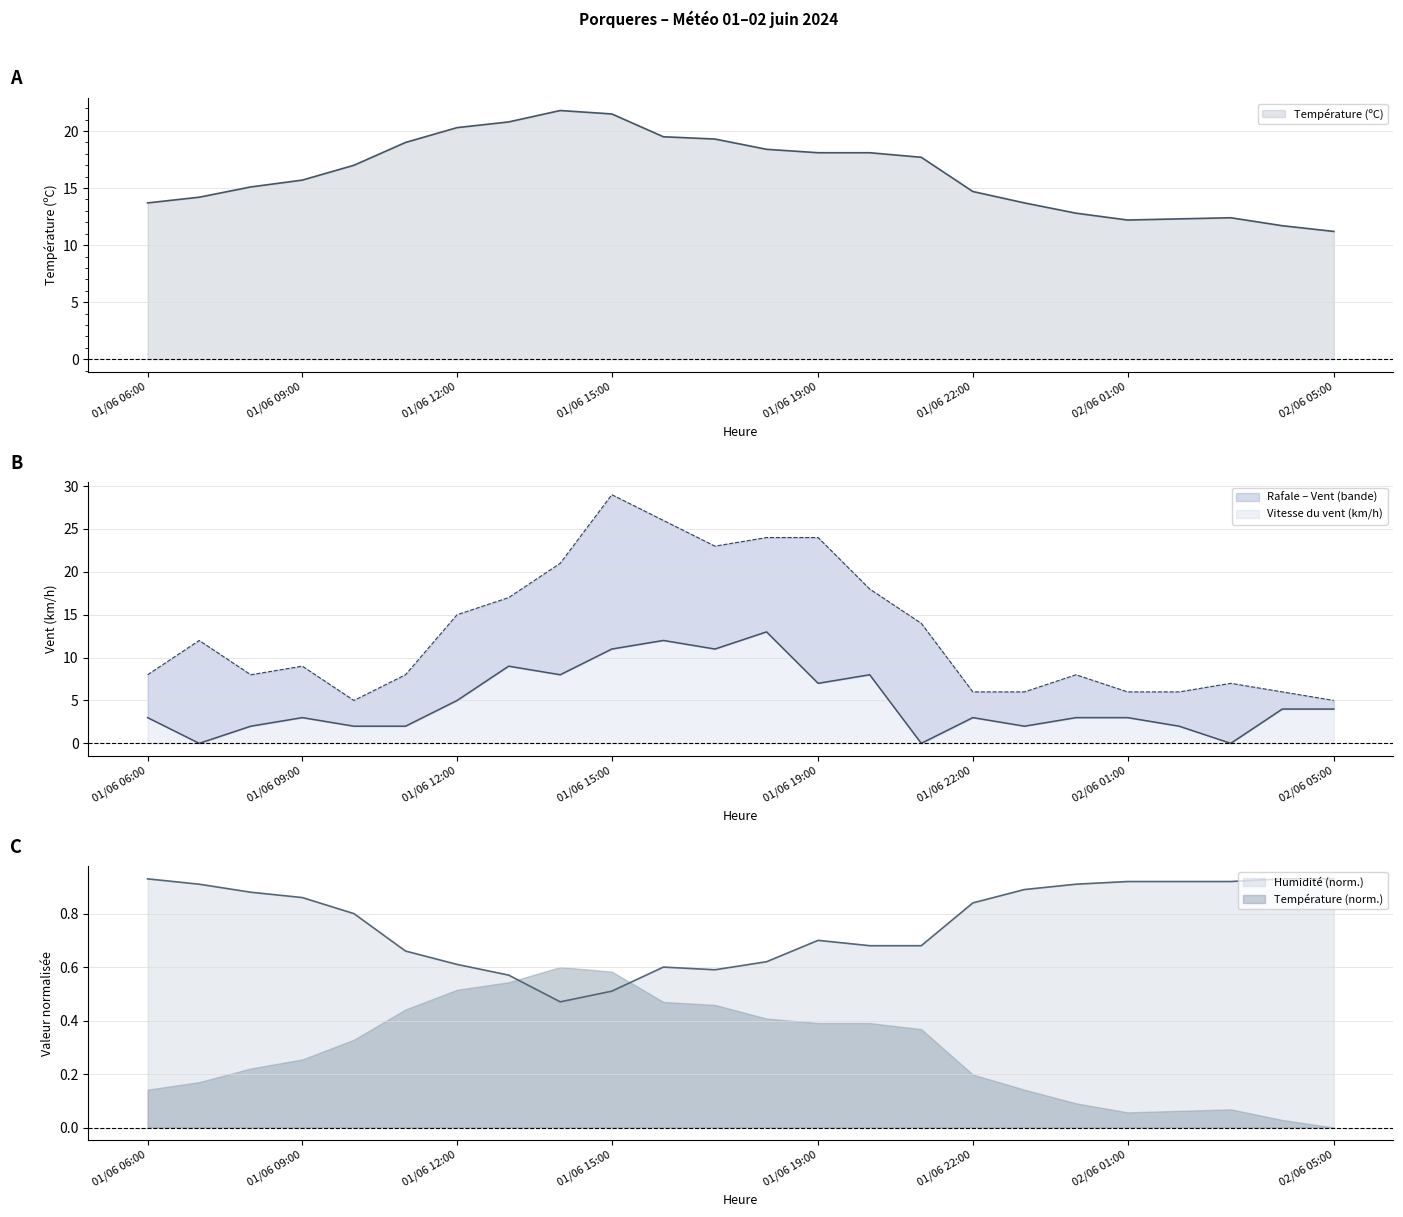

Where does the Température (ºC) series first go above 17?

01/06 11:00